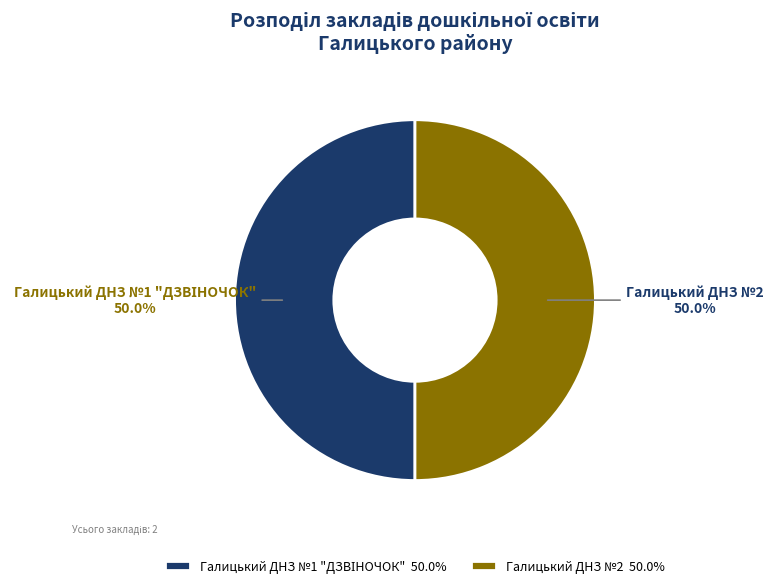

How much of the chart is everything except Галицький ДНЗ №2?

50.0%